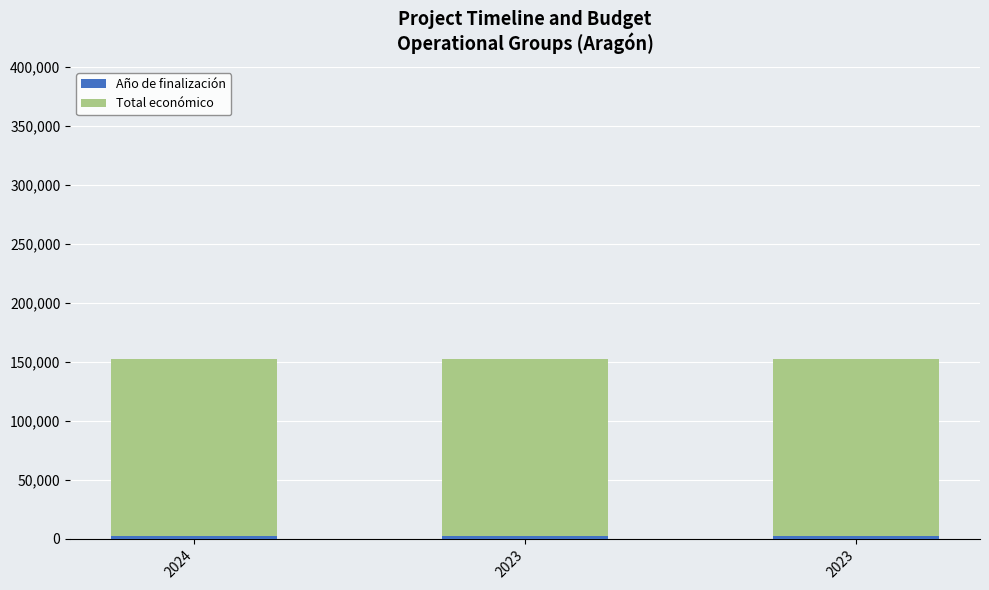

What is the difference between the maximum and minimum values in the Año de finalización series?

1